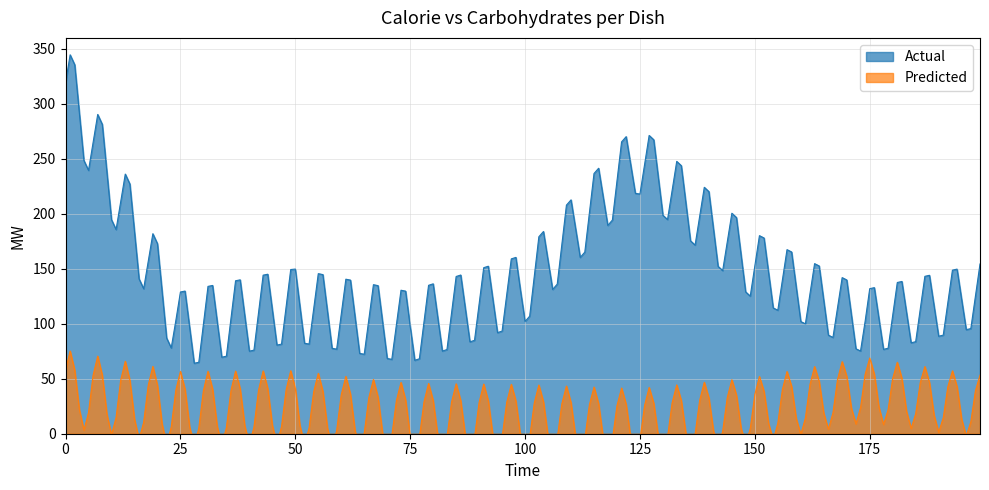

The Predicted series shows 11.7 at Хлеб пшеничный. True or false?

False